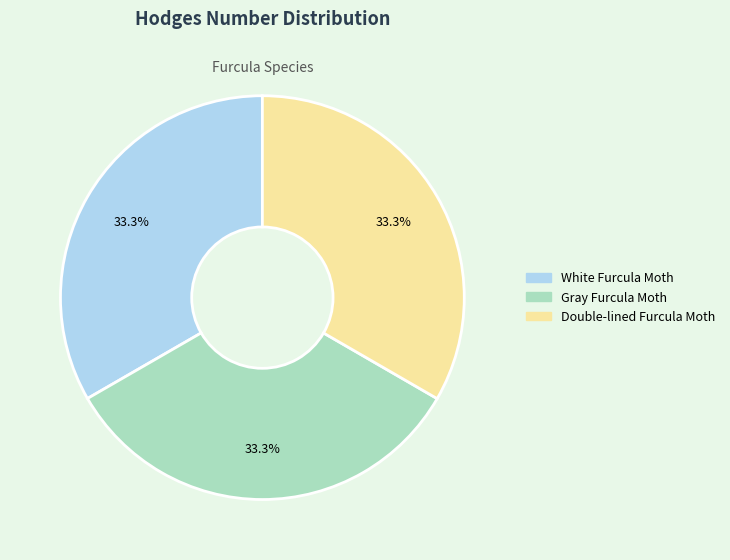

Is it true that White Furcula Moth is 39% of the pie?

False